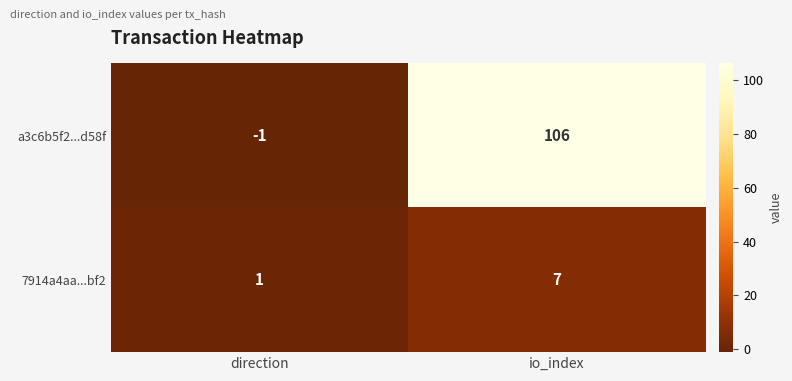

Rank the series by their average value, from lowest to highest.

7914a4aa...bf2, a3c6b5f2...d58f